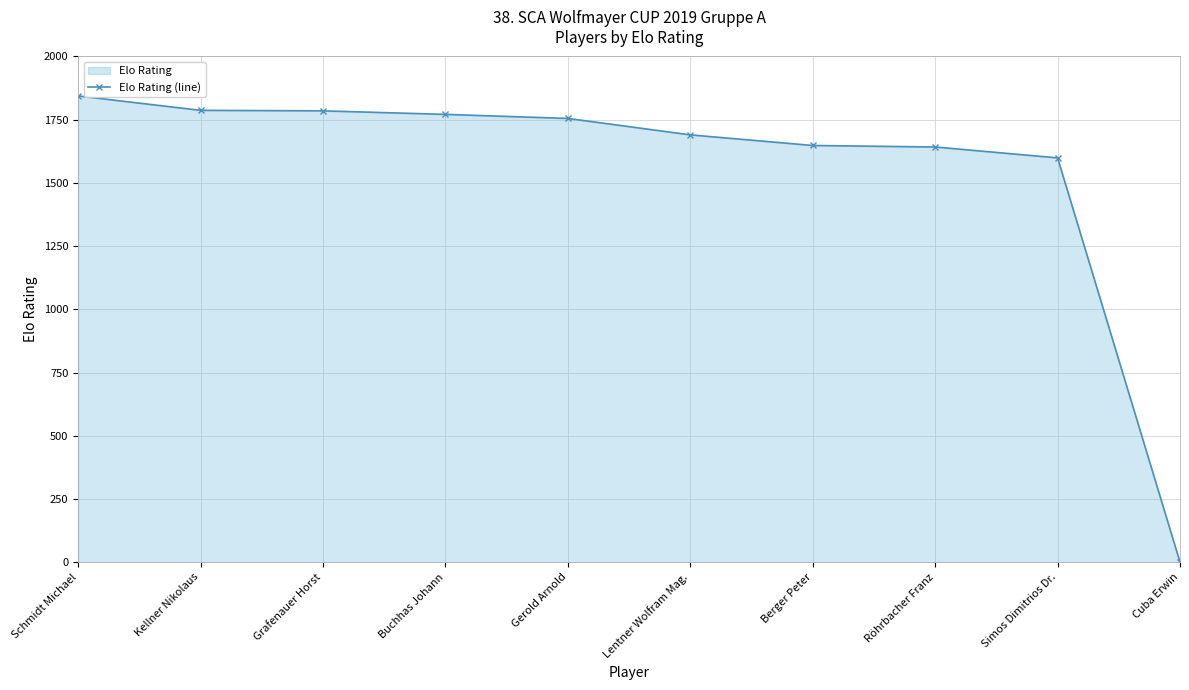

How many distinct data groups are displayed?

1